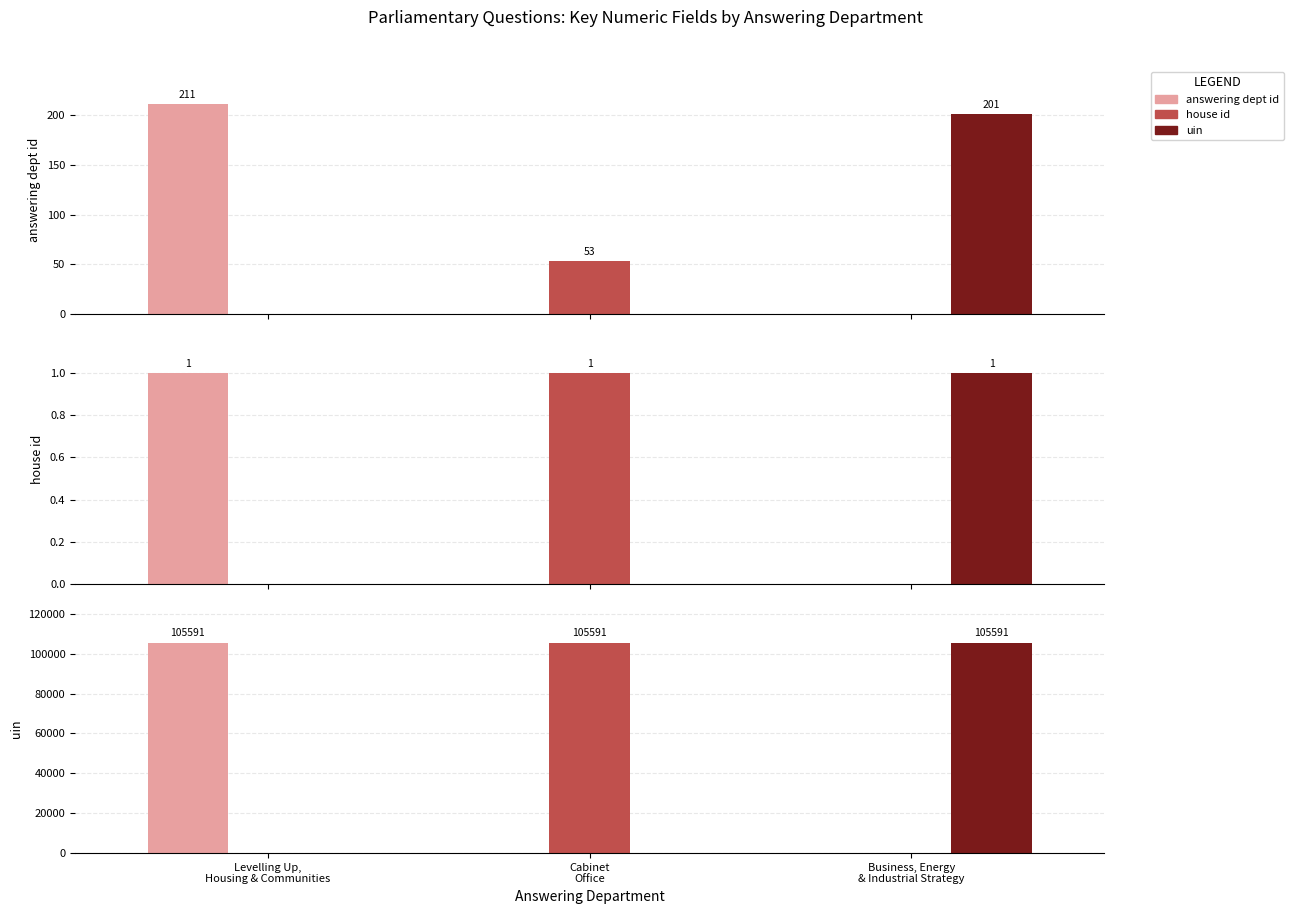

Is the value of uin at Business, Energy and Industrial Strategy greater than the value of house id at Cabinet Office?

Yes